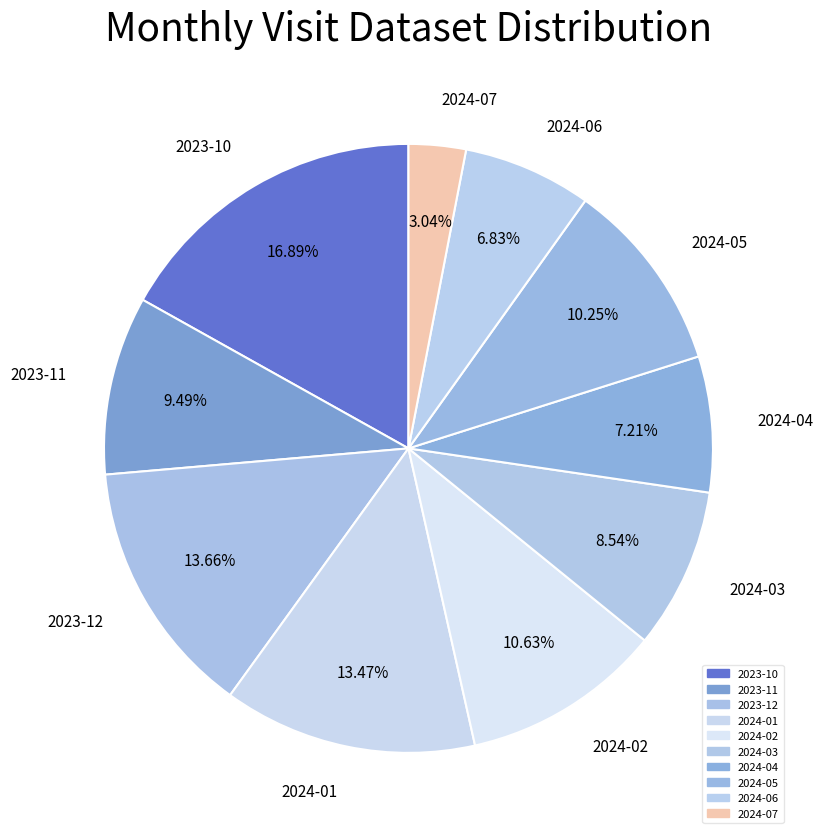

How many segments does this pie chart have?

10